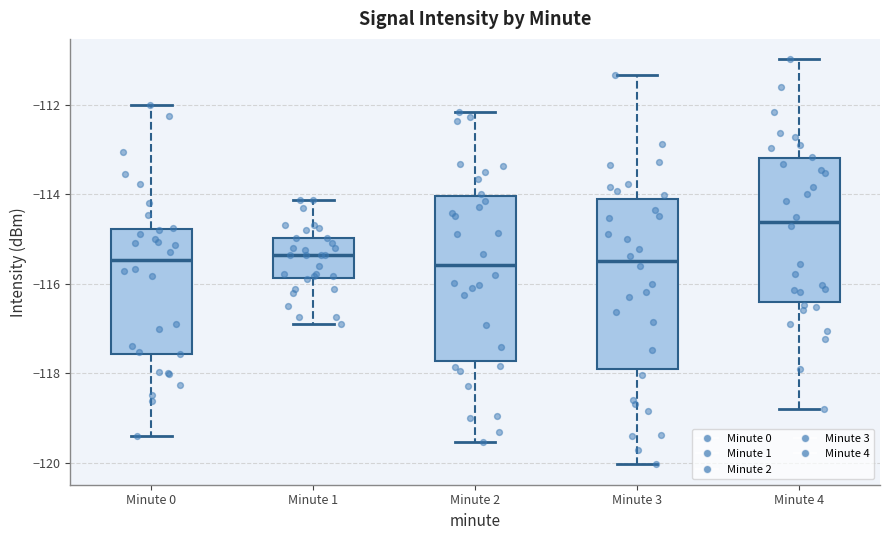

Reading left to right, read every box against the y-axis: the position of its median line, the range the box covers, and the ends of its whiskers. The values are not printed on the chart, so give them approximately, as read against the axis.

Minute 0: median -115.4, box -117.6 to -114.8, whiskers -119.4 to -112.0
Minute 1: median -115.4, box -115.8 to -115.0, whiskers -116.8 to -114.2
Minute 2: median -115.6, box -117.8 to -114.0, whiskers -119.6 to -112.2
Minute 3: median -115.4, box -117.8 to -114.2, whiskers -120.0 to -111.4
Minute 4: median -114.6, box -116.4 to -113.2, whiskers -118.8 to -111.0